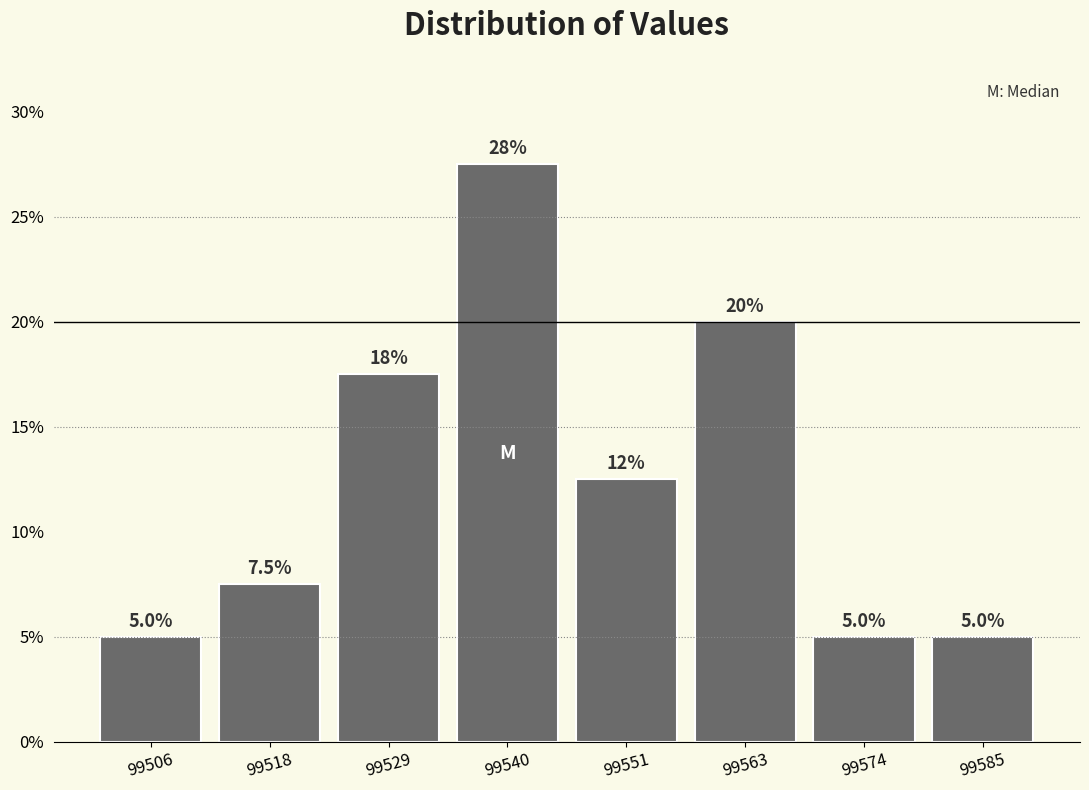

Reading right to left, what are all the values shown in this chart?

5.0	5.0	20.0	12.5	27.5	17.5	7.5	5.0